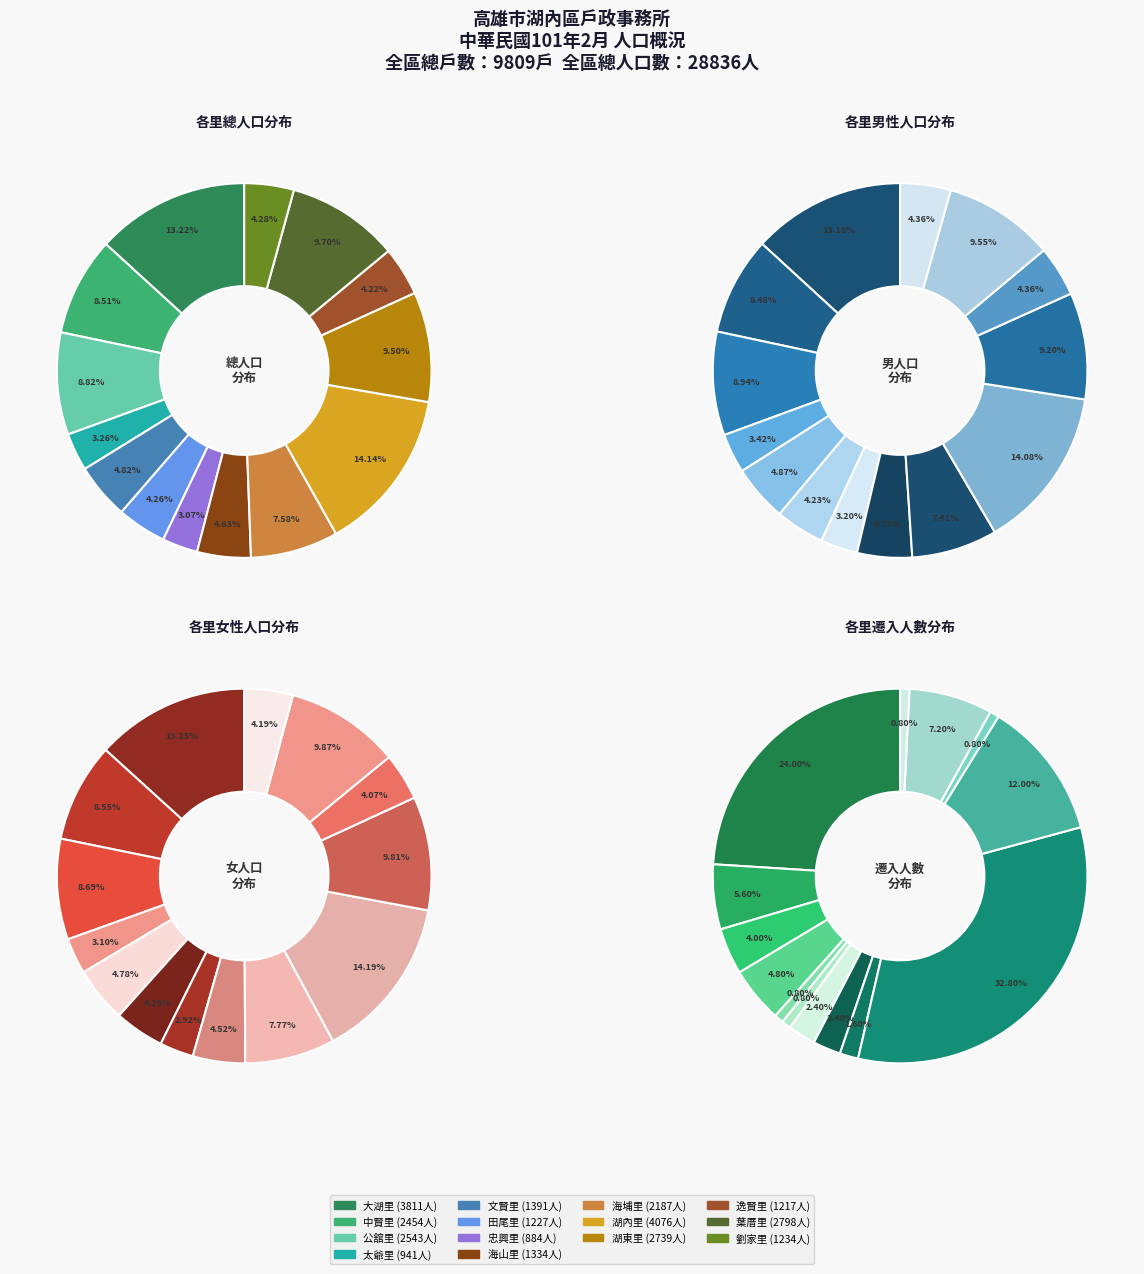

Count the number of slices in the pie.

14